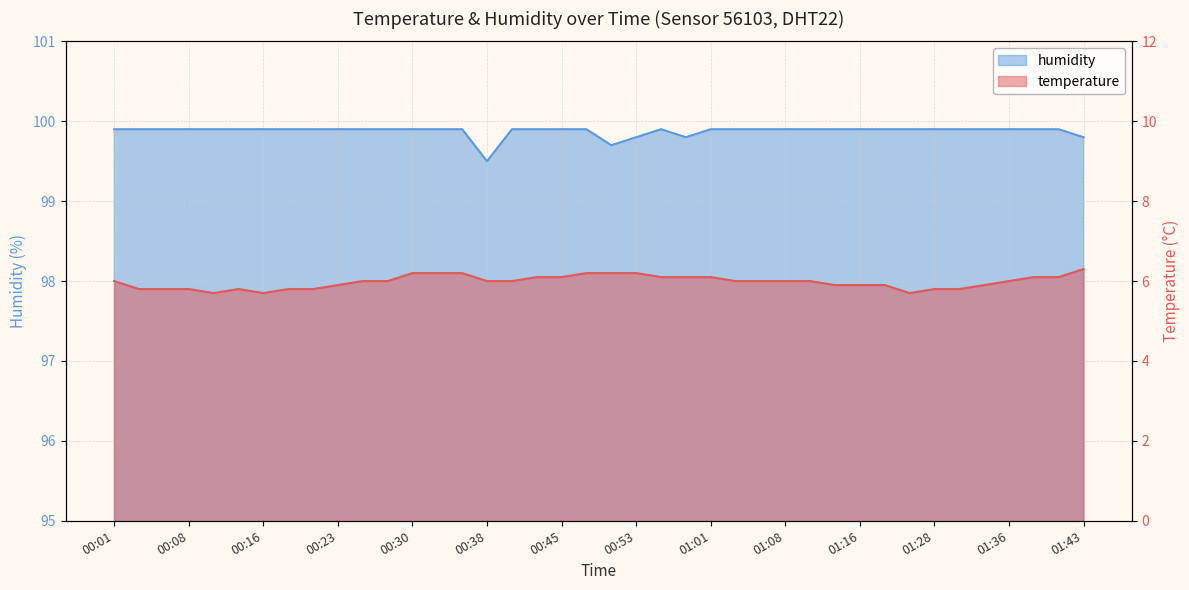

At which category is the sum across all series the highest?

00:30